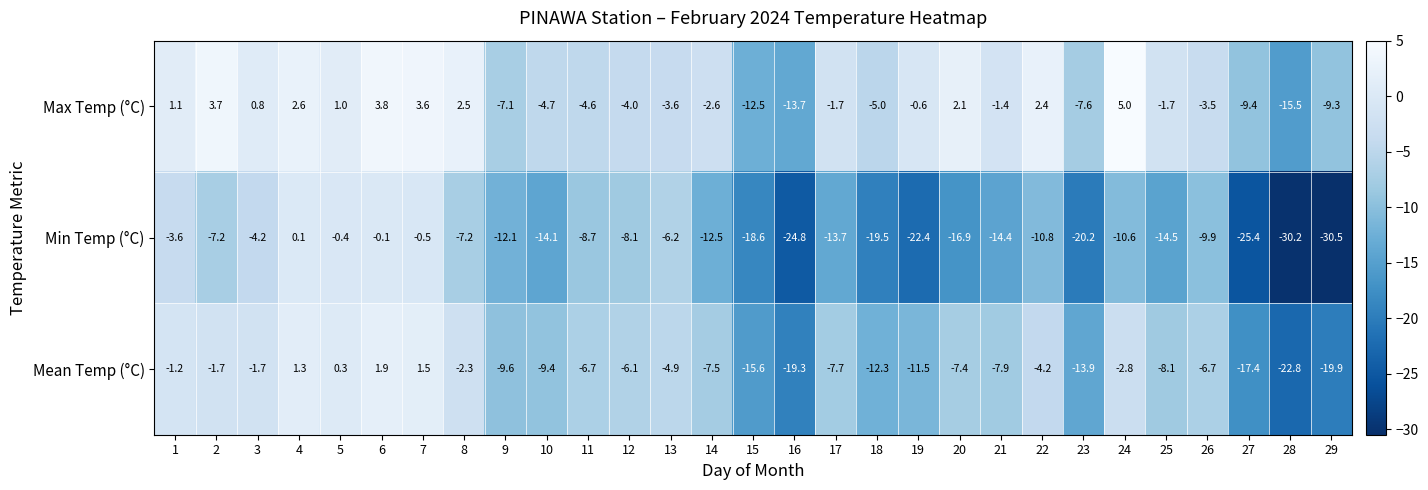

The Max Temp (°C) series shows -1.7 at 17. True or false?

True